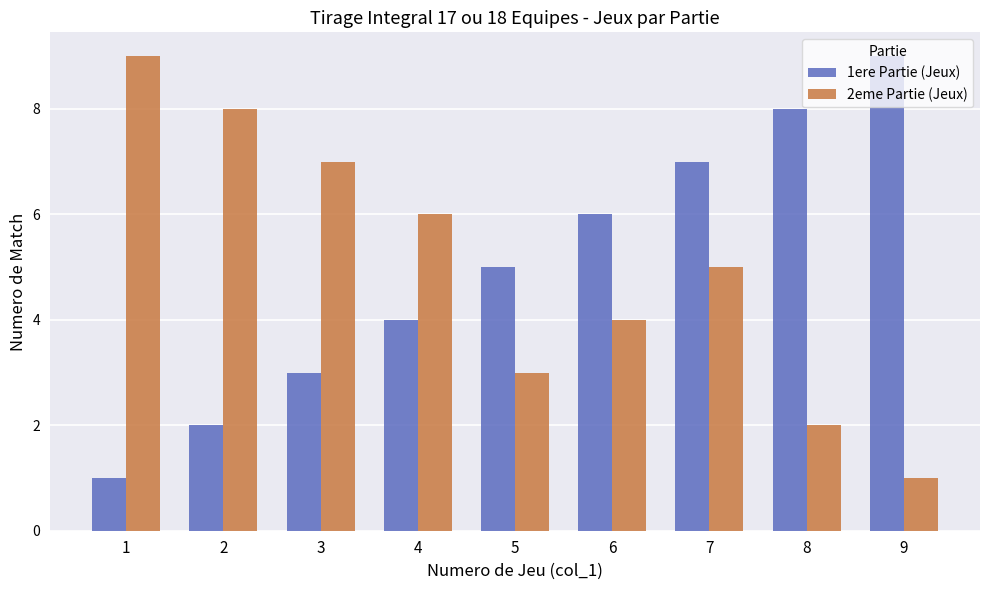

Reading right to left, transcribe all the data shown in this chart.

1ere Partie (Jeux): 9=9	8=8	7=7	6=6	5=5	4=4	3=3	2=2	1=1
2eme Partie (Jeux): 9=1	8=2	7=5	6=4	5=3	4=6	3=7	2=8	1=9